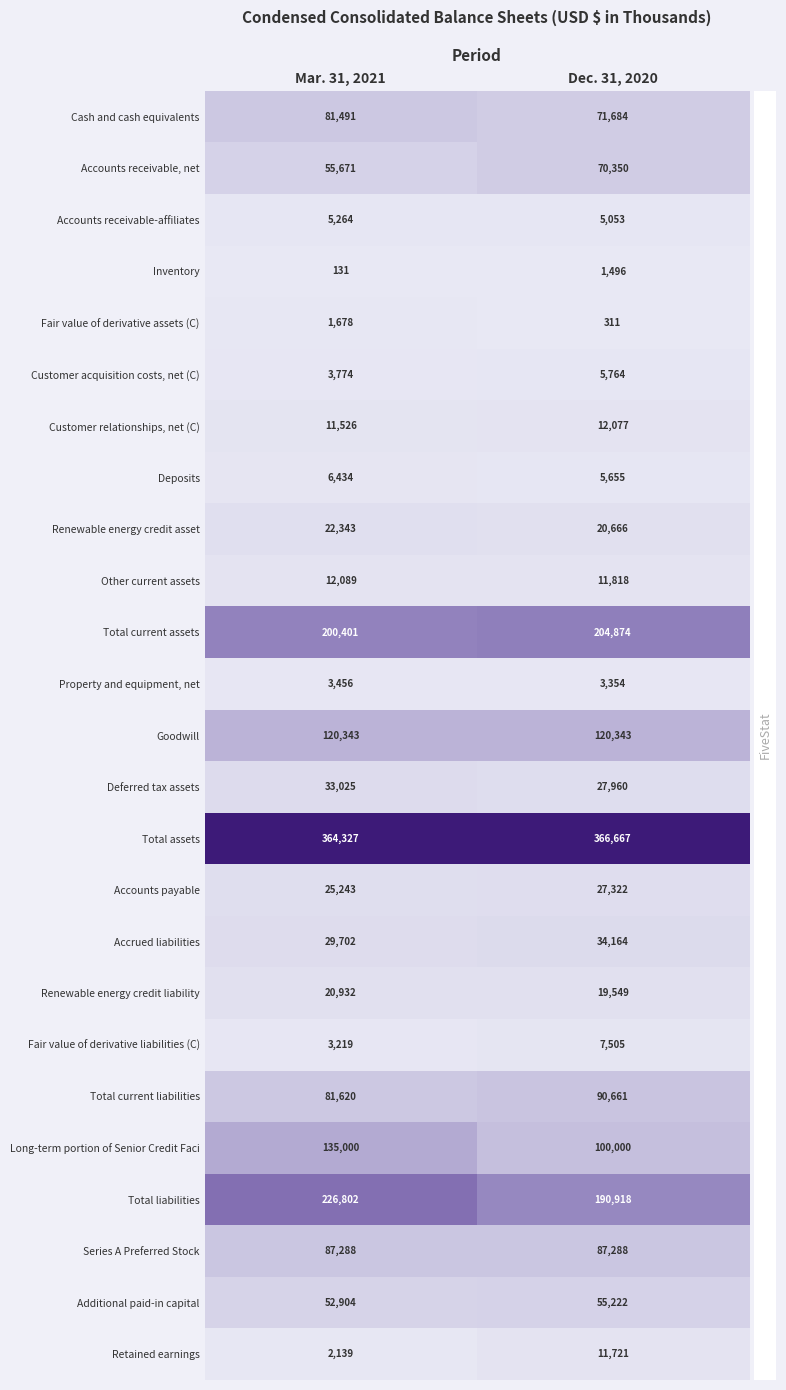

What is the maximum value shown in the chart?

366667